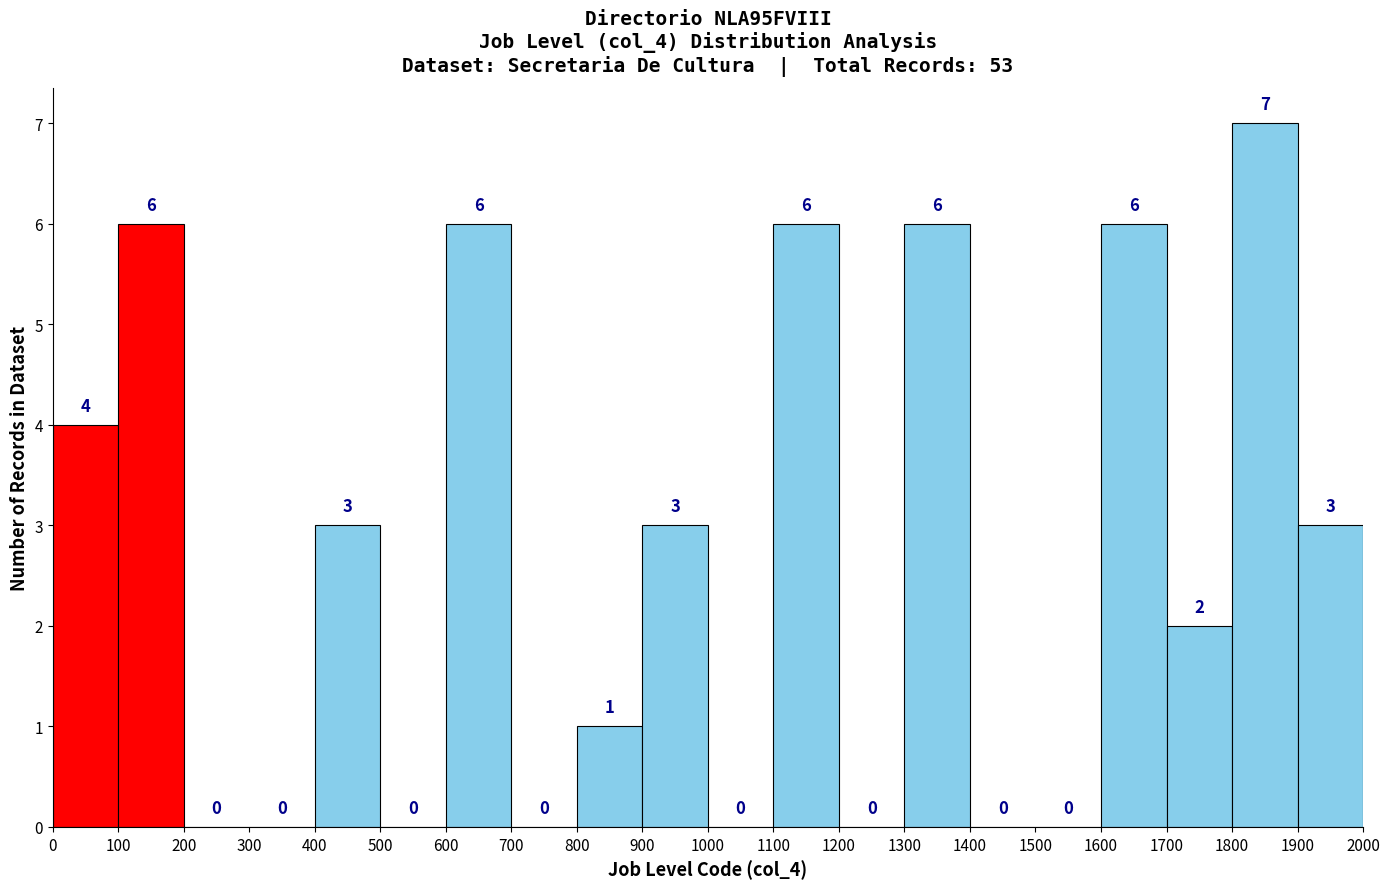

Over which range of the x-axis is the bar tallest?

1800 to 1900